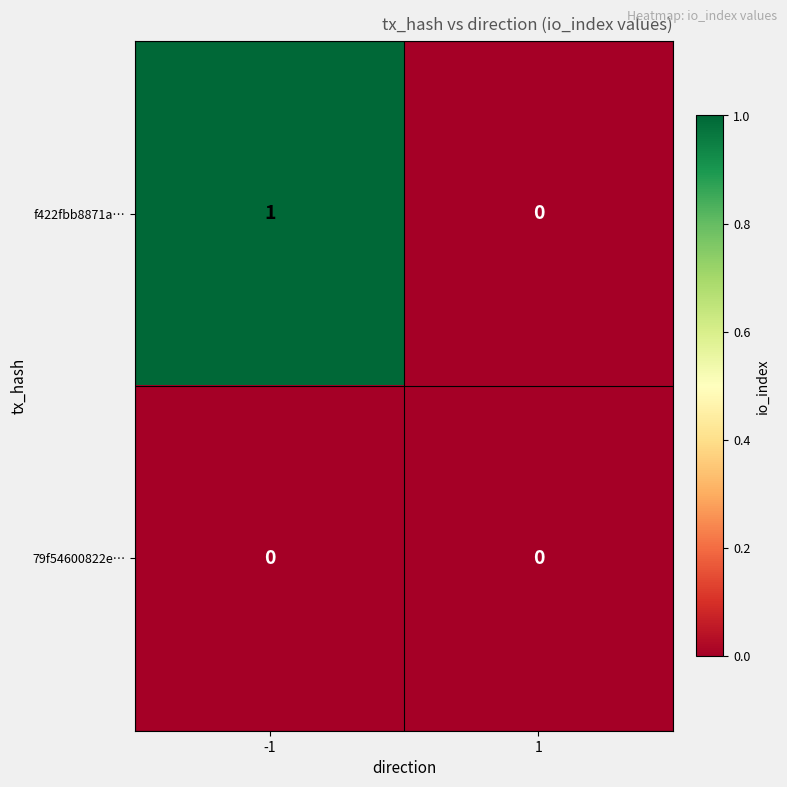

Which series has the widest spread of values?

f422fbb8871a…